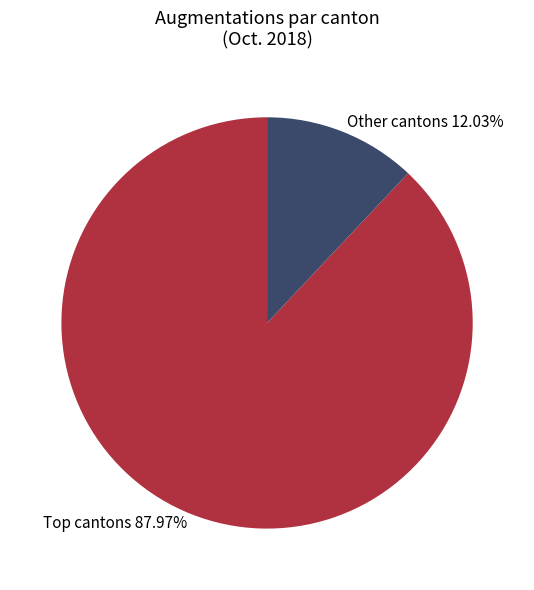

To the nearest percent, what is the average slice percentage?

50%